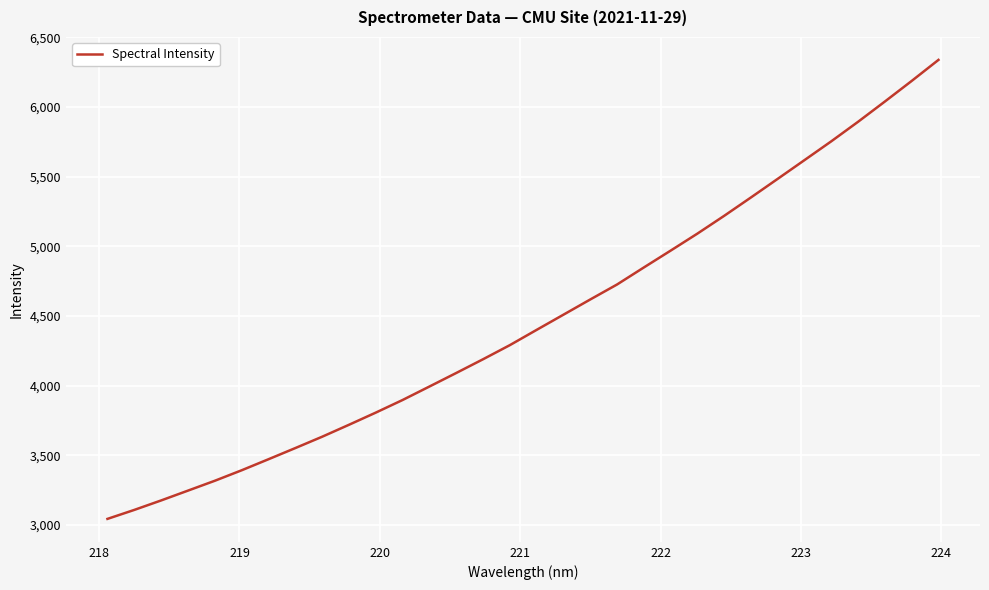

What is the smallest value displayed?

3044.3